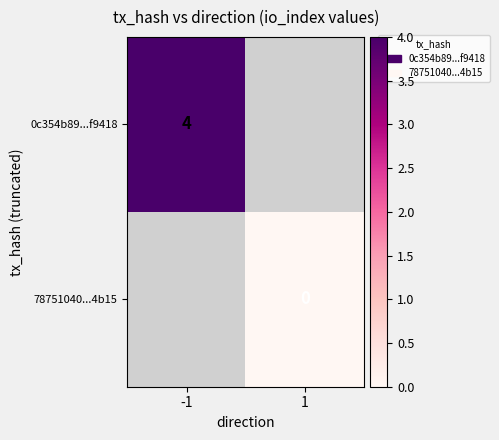

Is the value of 78751040...4b15 at 1 greater than the value of 0c354b89...f9418 at -1?

No